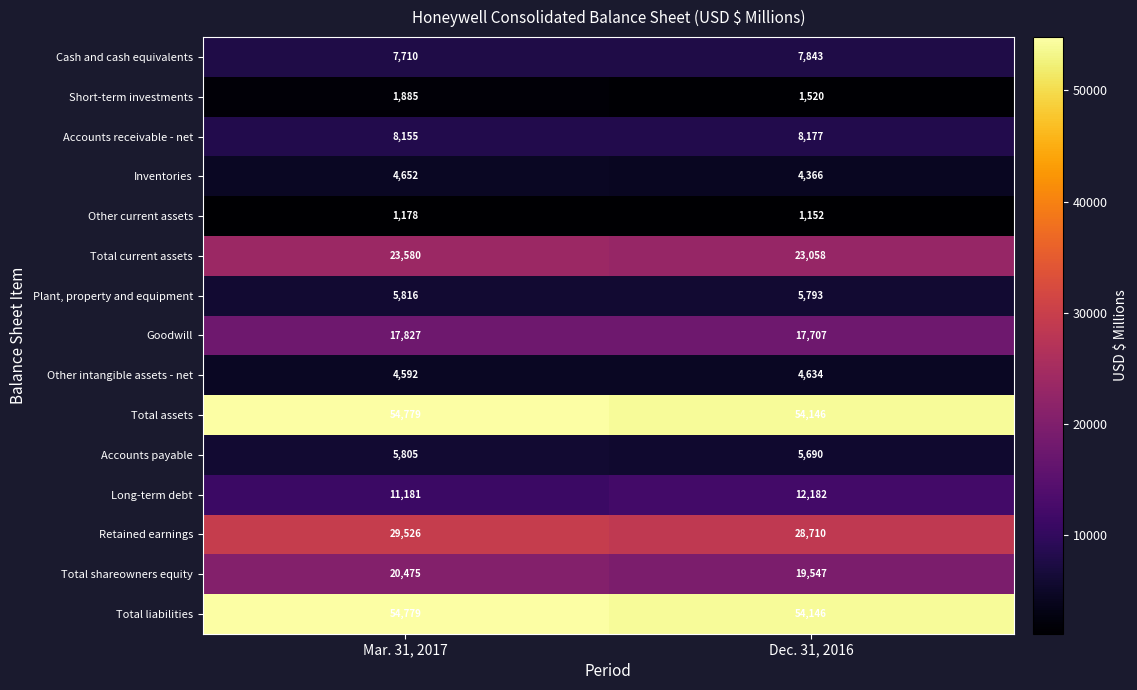

What is the minimum value shown in the chart?

1152